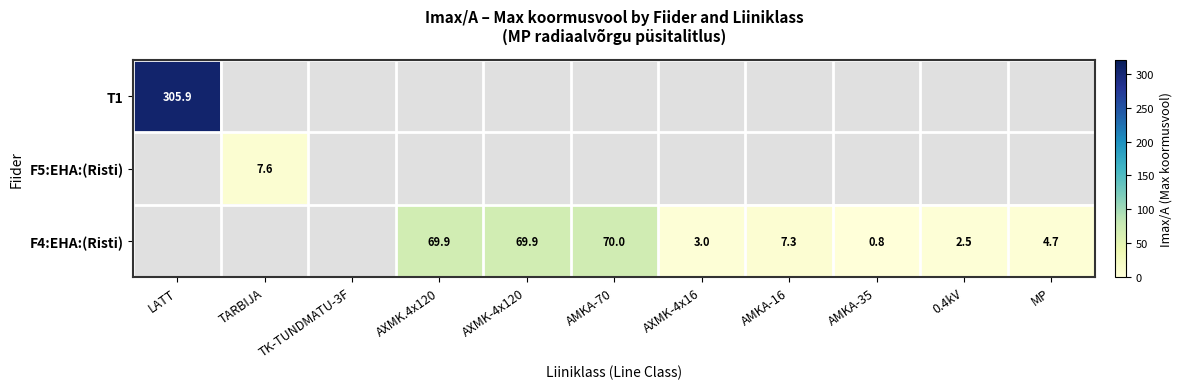

At how many categories does at least one series exceed 229?

1